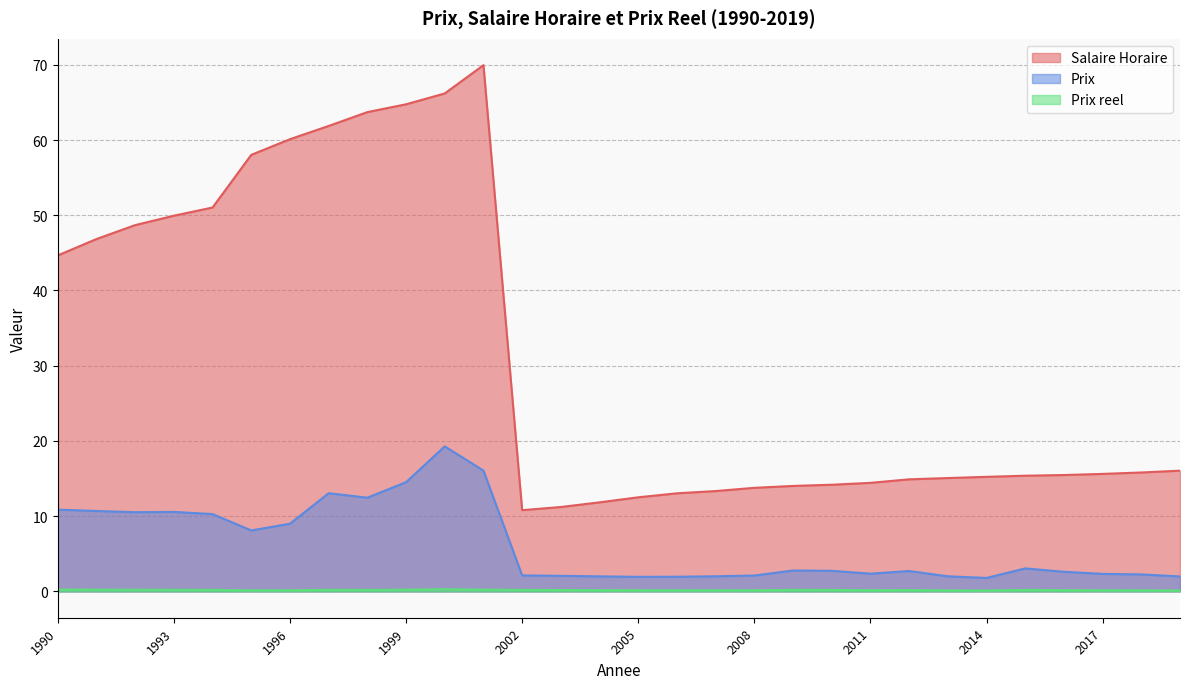

What value does the Salaire Horaire series have at 2000?

66.2